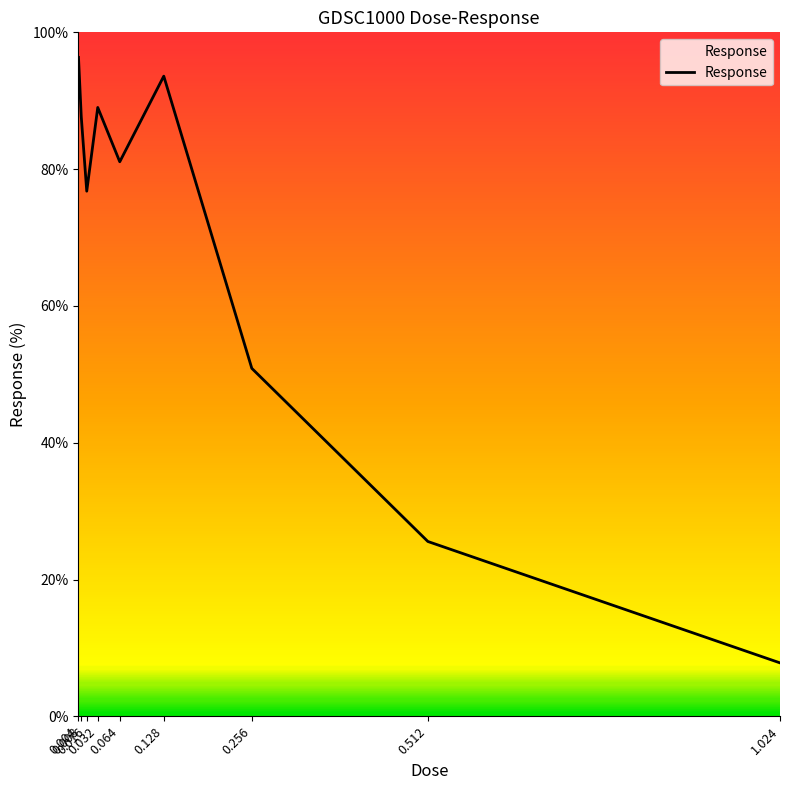

Reading left to right, transcribe all the data shown in this chart.

0.004=96.3	0.008=87.7	0.016=76.8	0.032=89.0	0.064=81.1	0.128=93.6	0.256=50.9	0.512=25.6	1.024=7.8